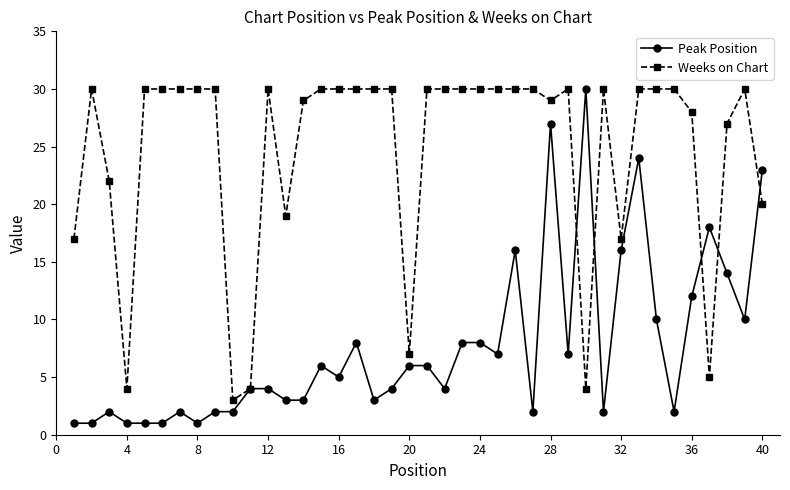

How many distinct data groups are displayed?

2